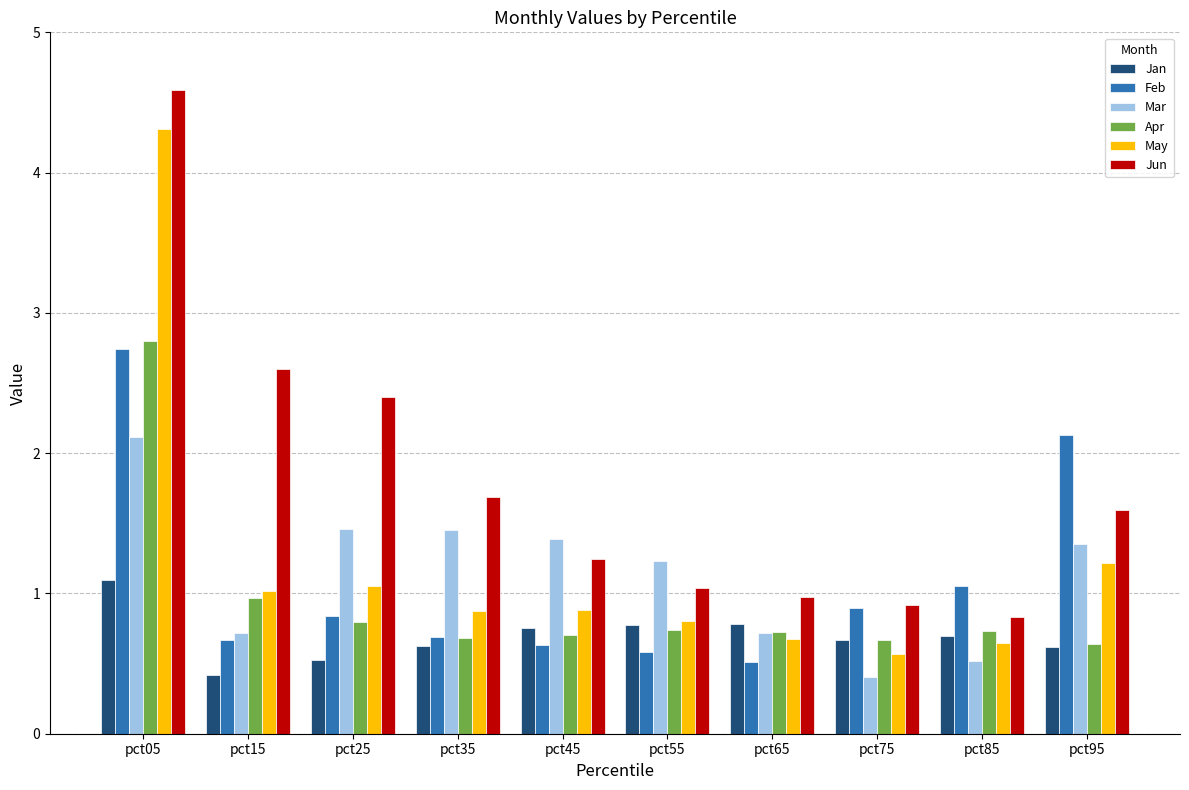

What is the sum of the Mar values at pct55 and pct95?

2.6